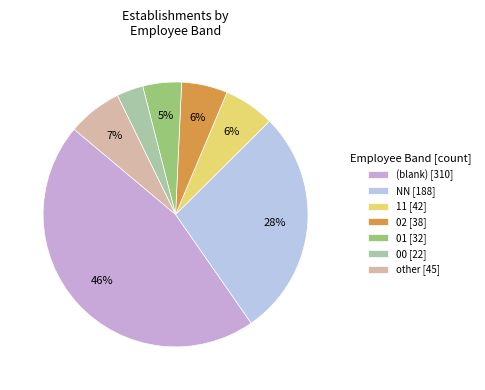

Count the number of slices in the pie.

7